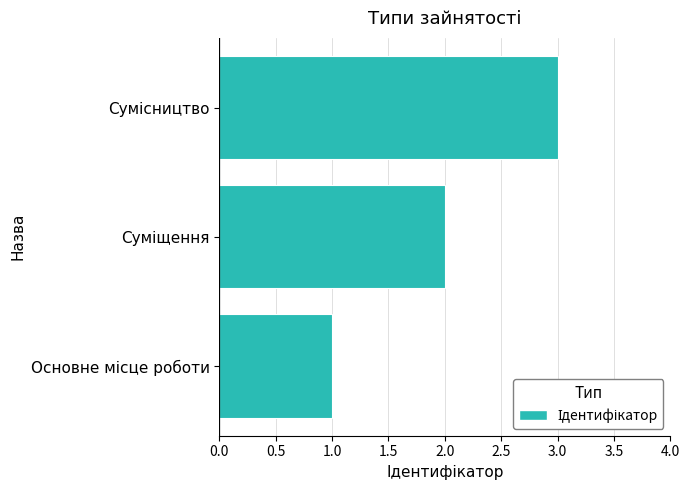

Does the chart contain any negative values?

No